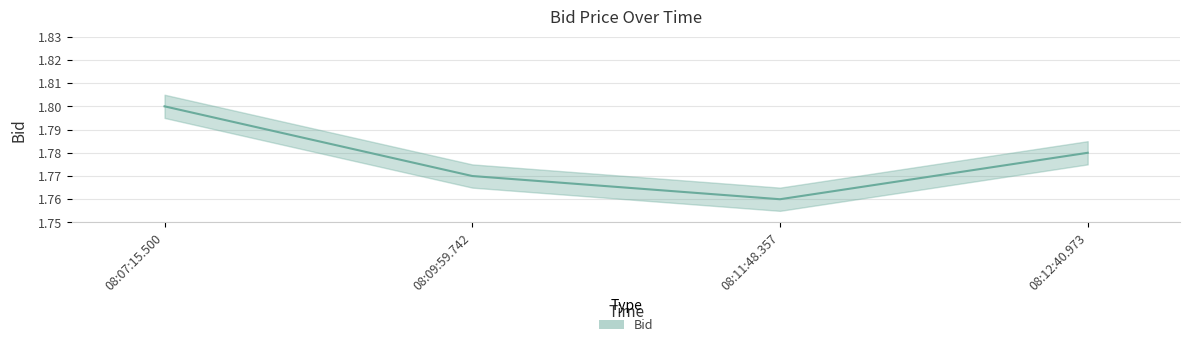

At which label is the value closest to 1?

08:11:48.357